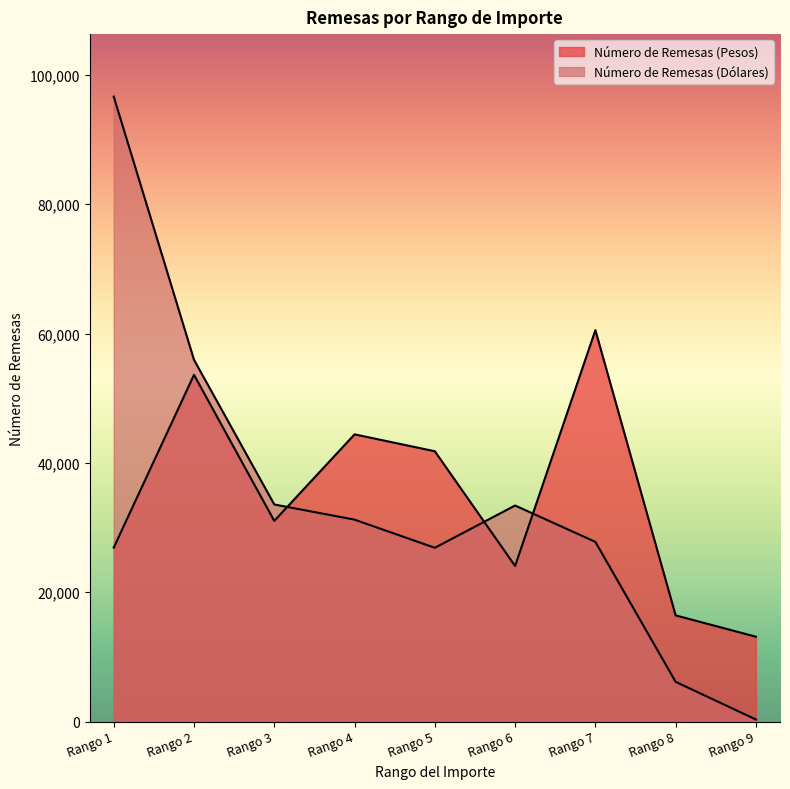

Which series has the largest range (max minus min)?

Número de Remesas (Dólares)